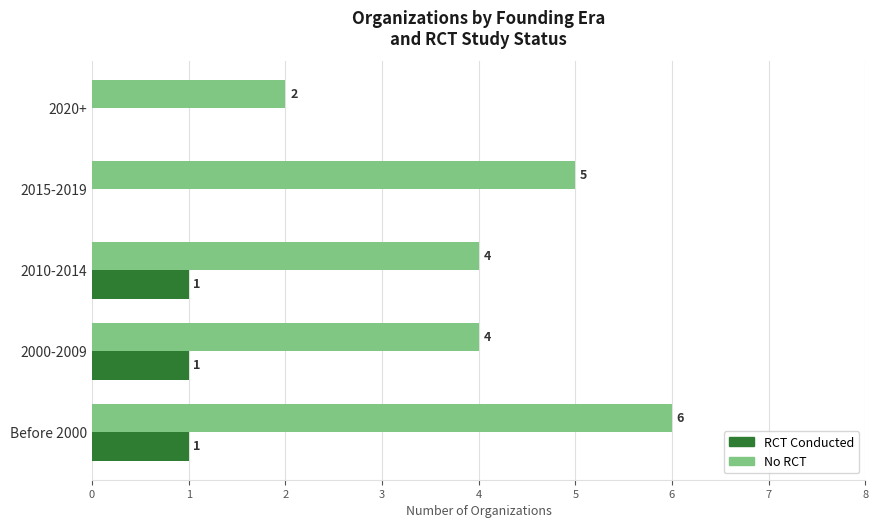

Between 2000-2009 and 2020+, which series saw the biggest shift?

No RCT